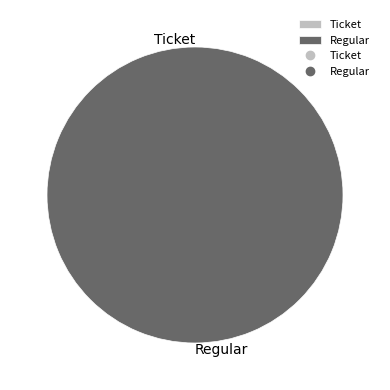

Which category has the biggest portion of the pie?

Regular